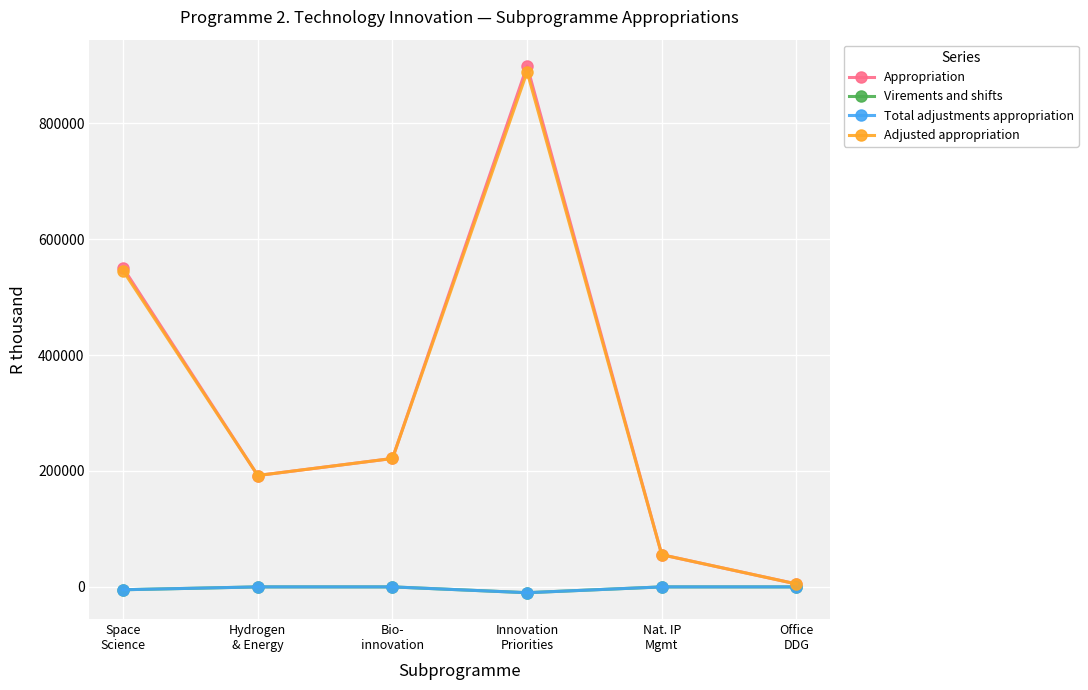

What is the minimum value shown in the chart?

-10000